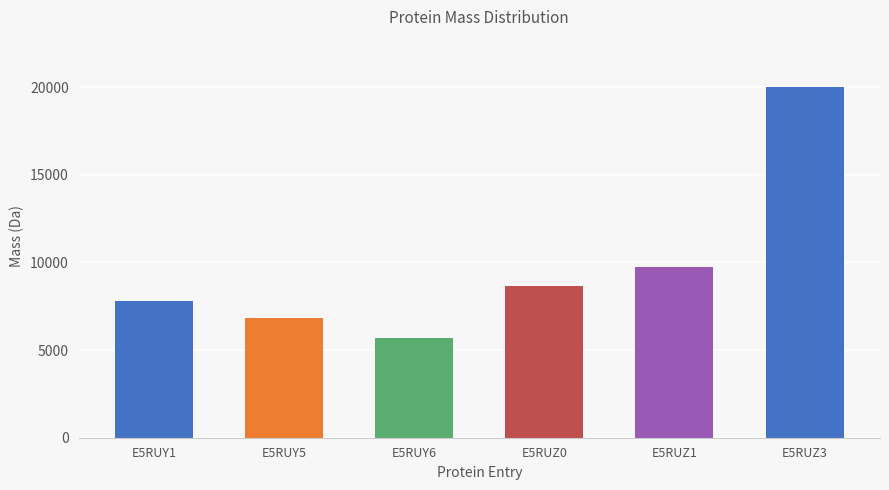

Are the bars grouped side by side (vs. stacked)?

No